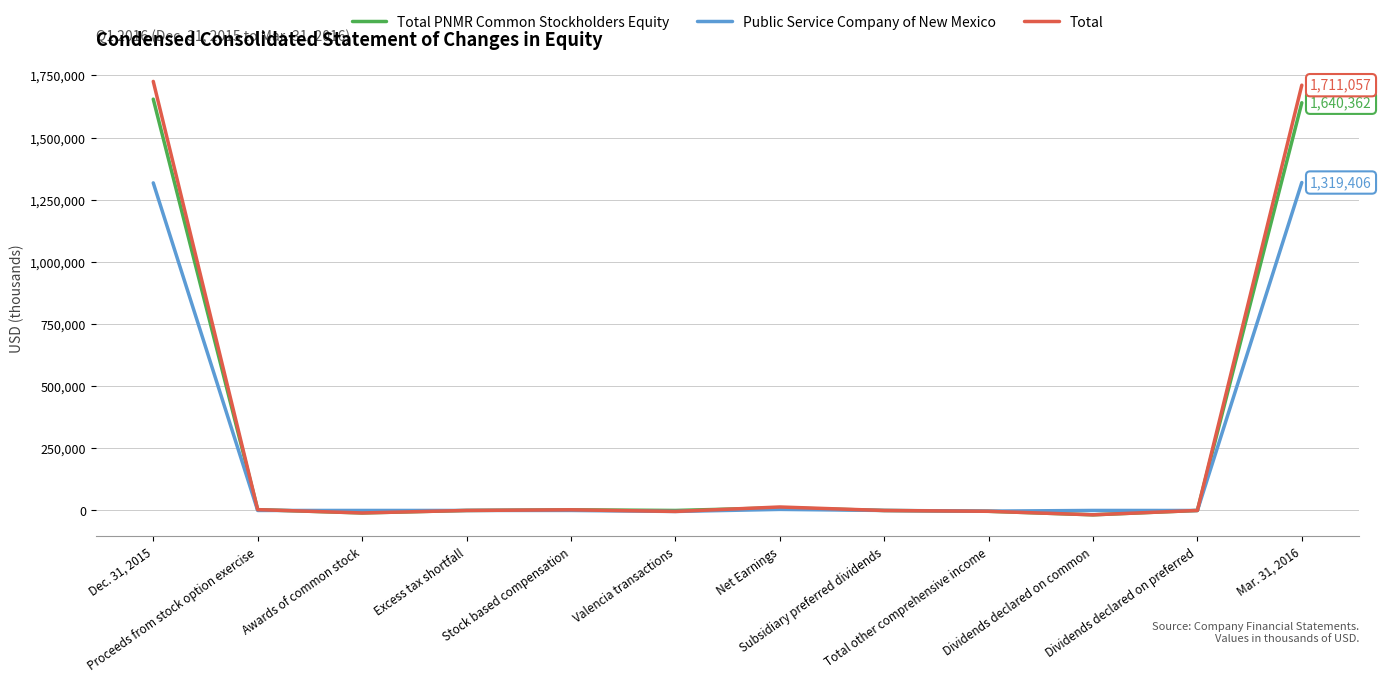

True or false: Public Service Company of New Mexico and Total PNMR Common Stockholders Equity cross at least once.

True